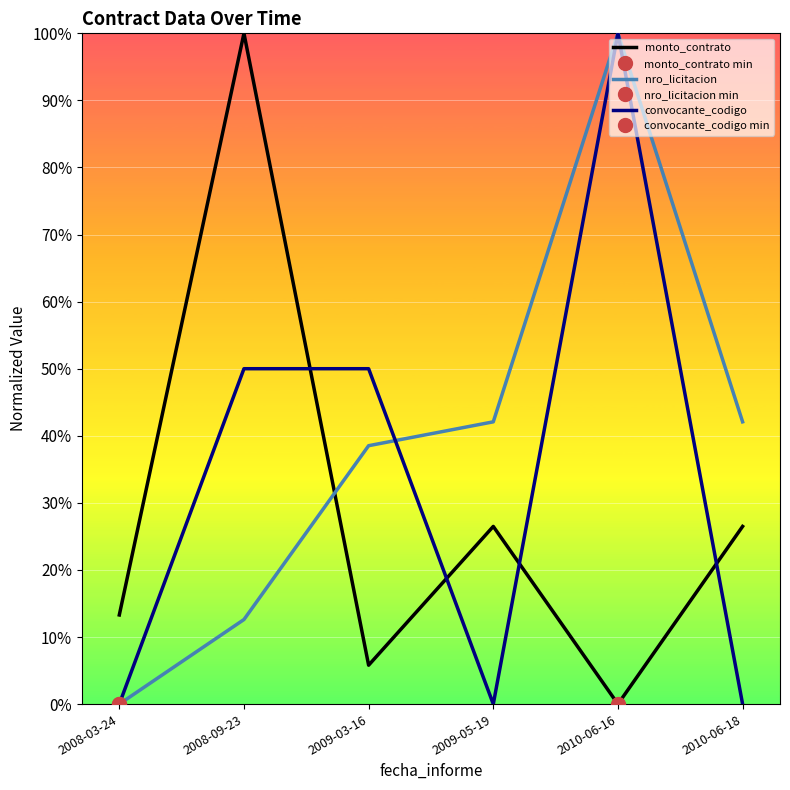

Is the value of monto_contrato at 2008-03-24 greater than the value of convocante_codigo at 2009-03-16?

No